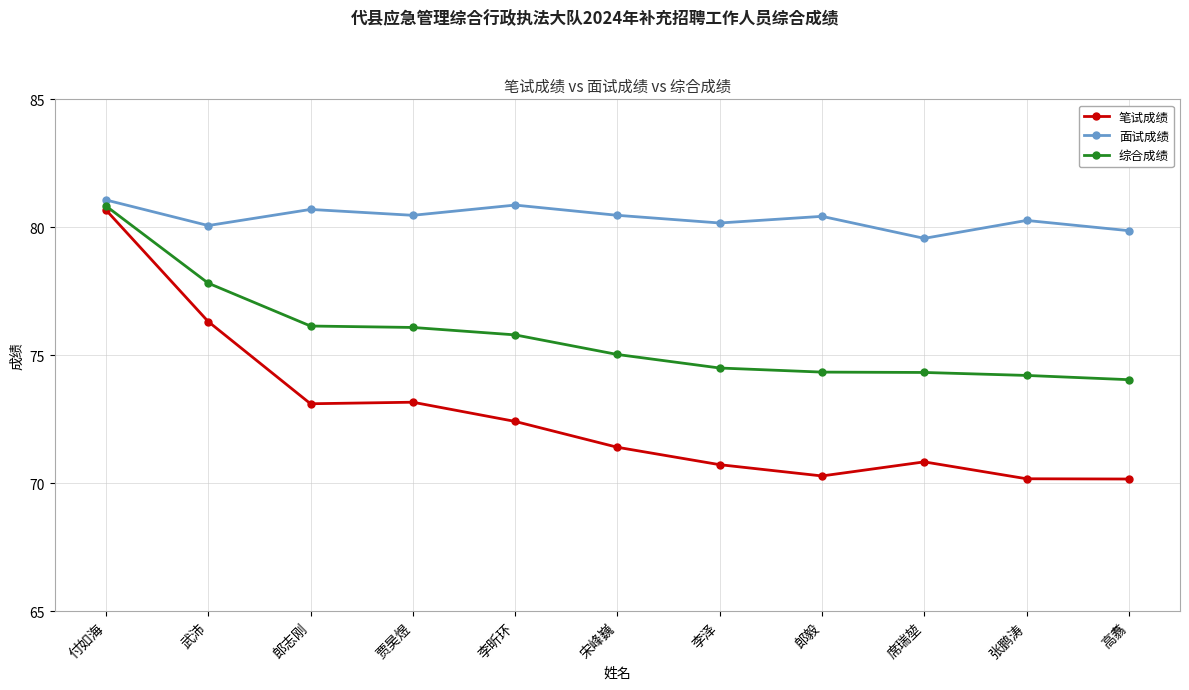

True or false: 综合成绩 has more than 2 points higher than both neighbors.

False